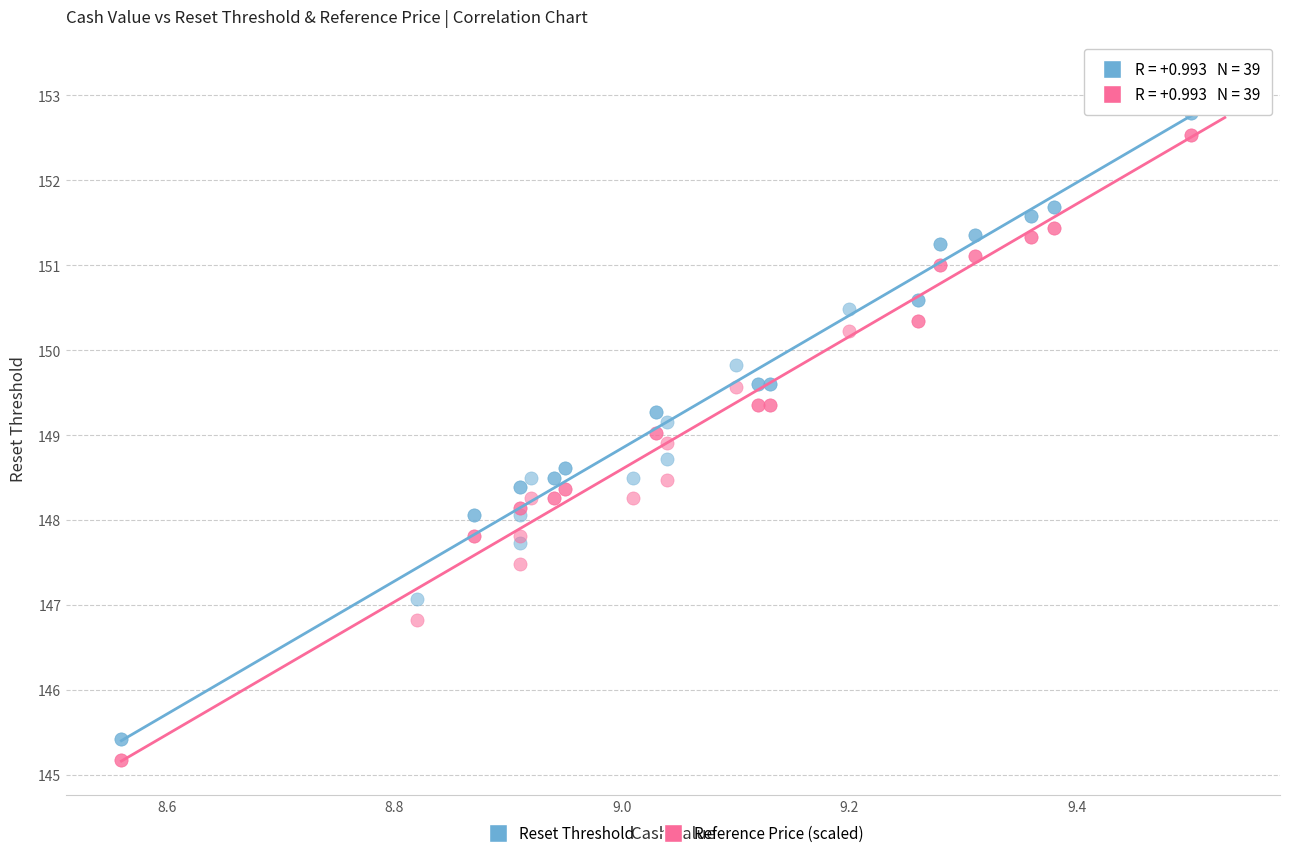

Which series contains the lowest Y value?

Reference Price (scaled)